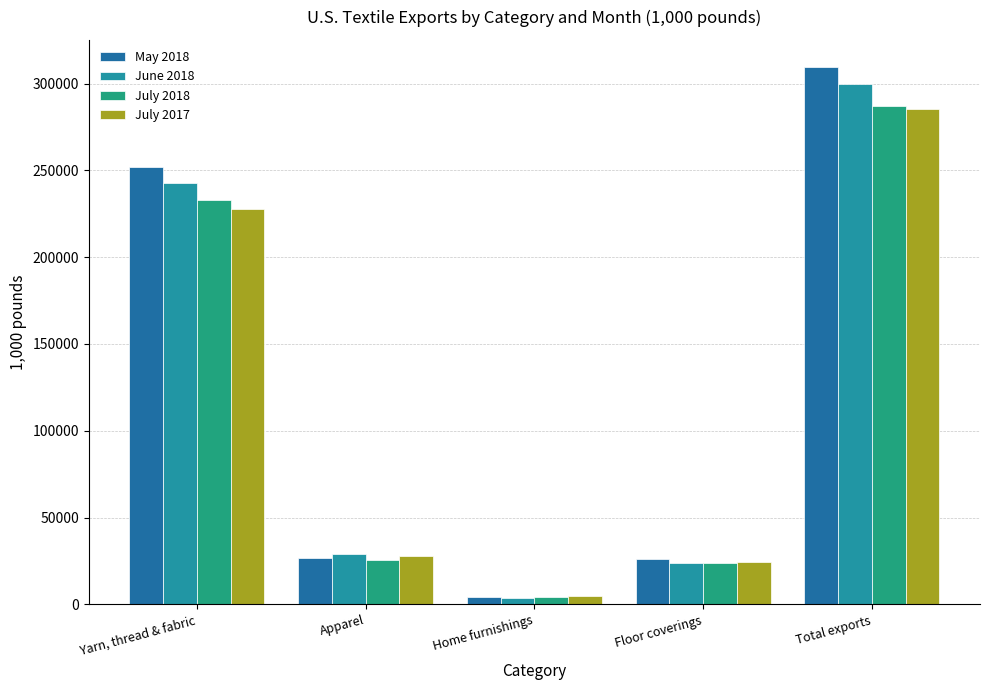

What is the spread (max minus min) of values at Apparel?

3638.7